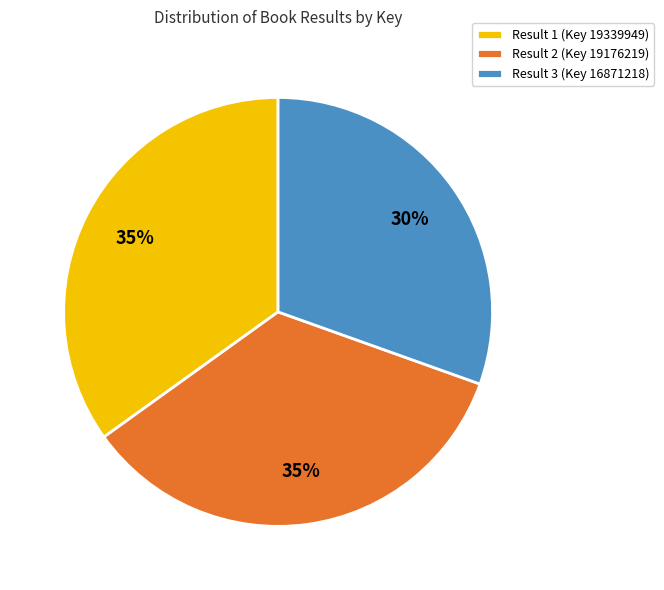

Count the number of slices in the pie.

3